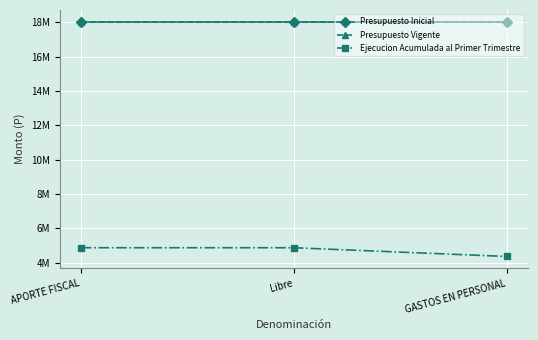

Does the chart have visible grid lines?

Yes